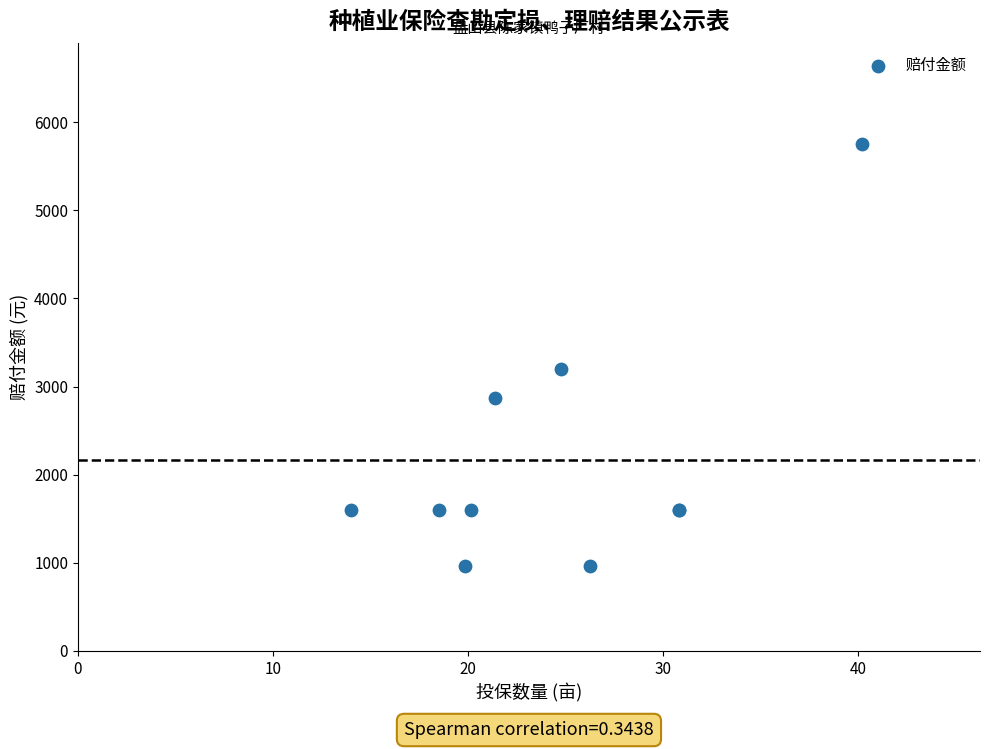

What Y value in the scatter plot is closest to 3354?

3195.0